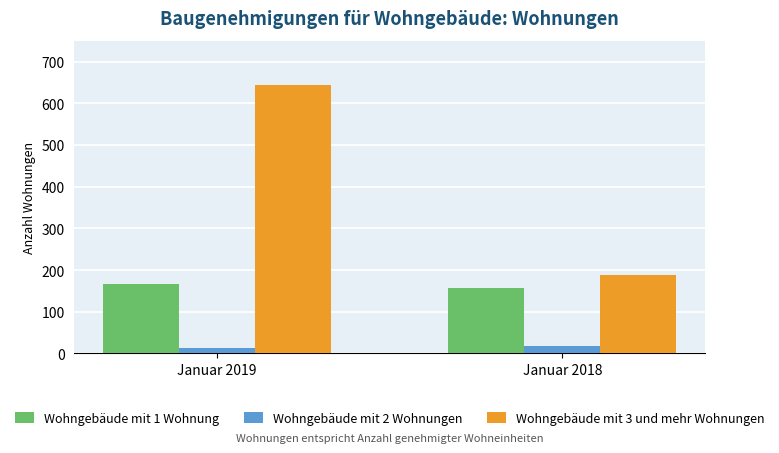

Reading left to right, transcribe all the data shown in this chart.

Wohngebäude mit 1 Wohnung: 166	157
Wohngebäude mit 2 Wohnungen: 14	18
Wohngebäude mit 3 und mehr Wohnungen: 643	188